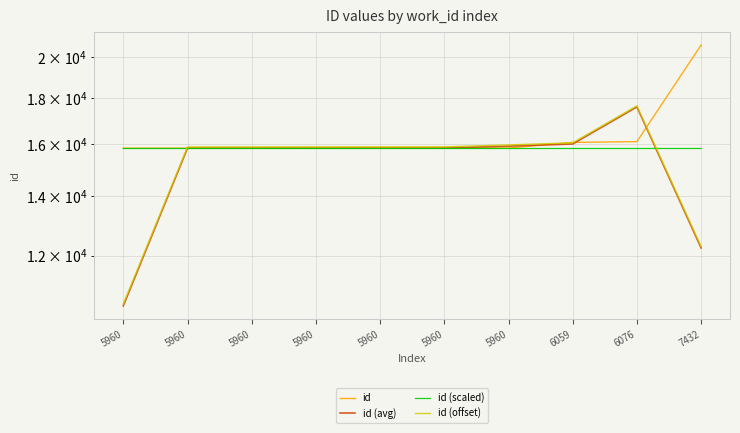

True or false: id (avg) and id (offset) intersect in this chart.

False